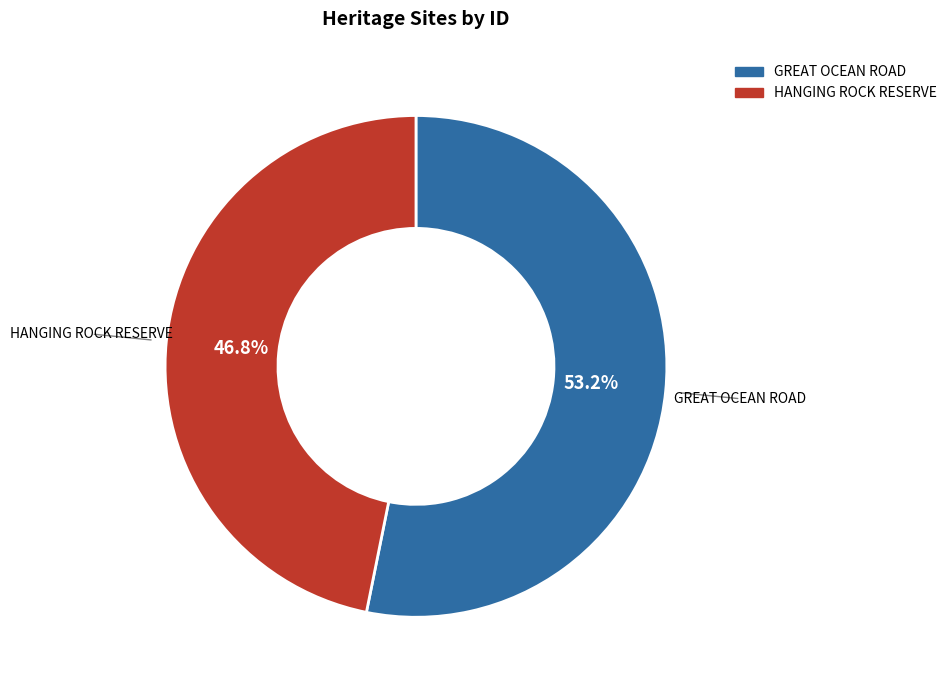

What is the largest slice in the pie chart?

GREAT OCEAN ROAD